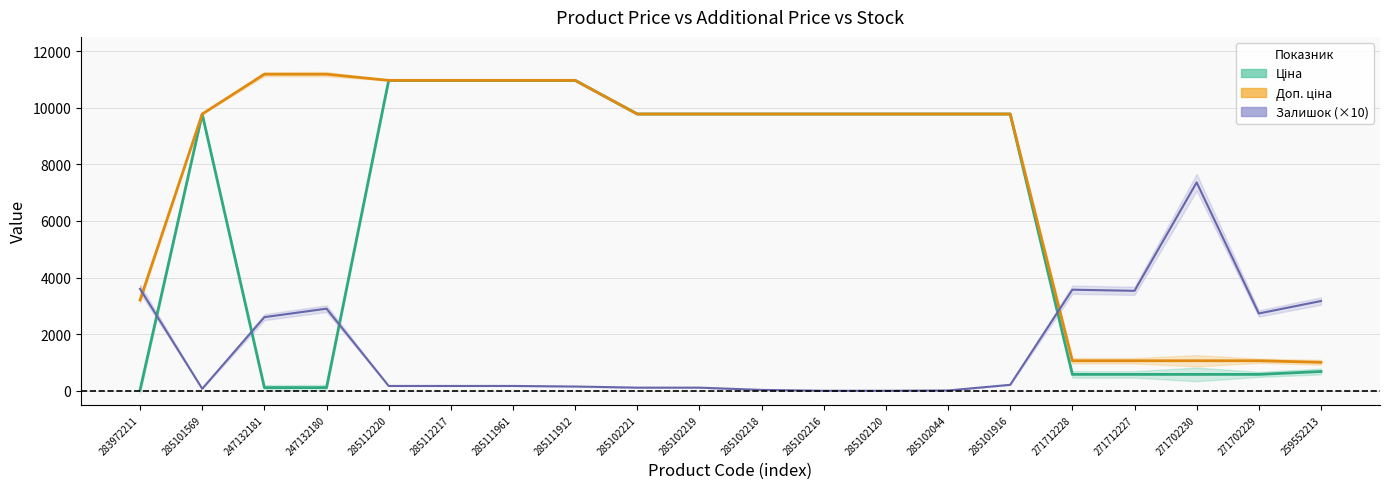

Where is Залишок nearest to the value 3680?

283972211